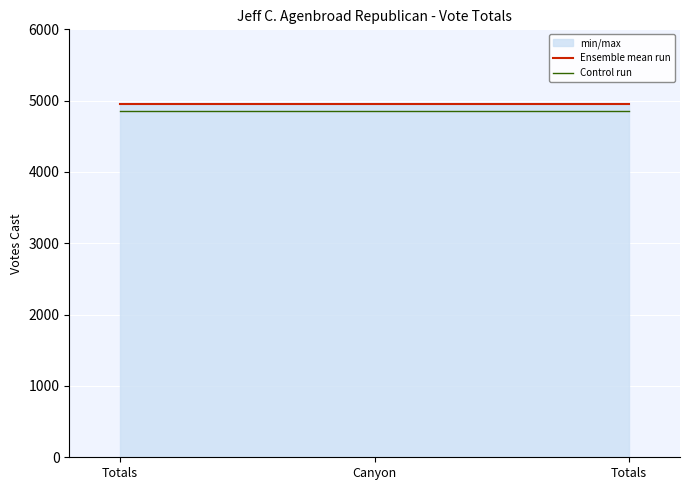

Rank the series by their average value, from highest to lowest.

Ensemble mean run, Control run